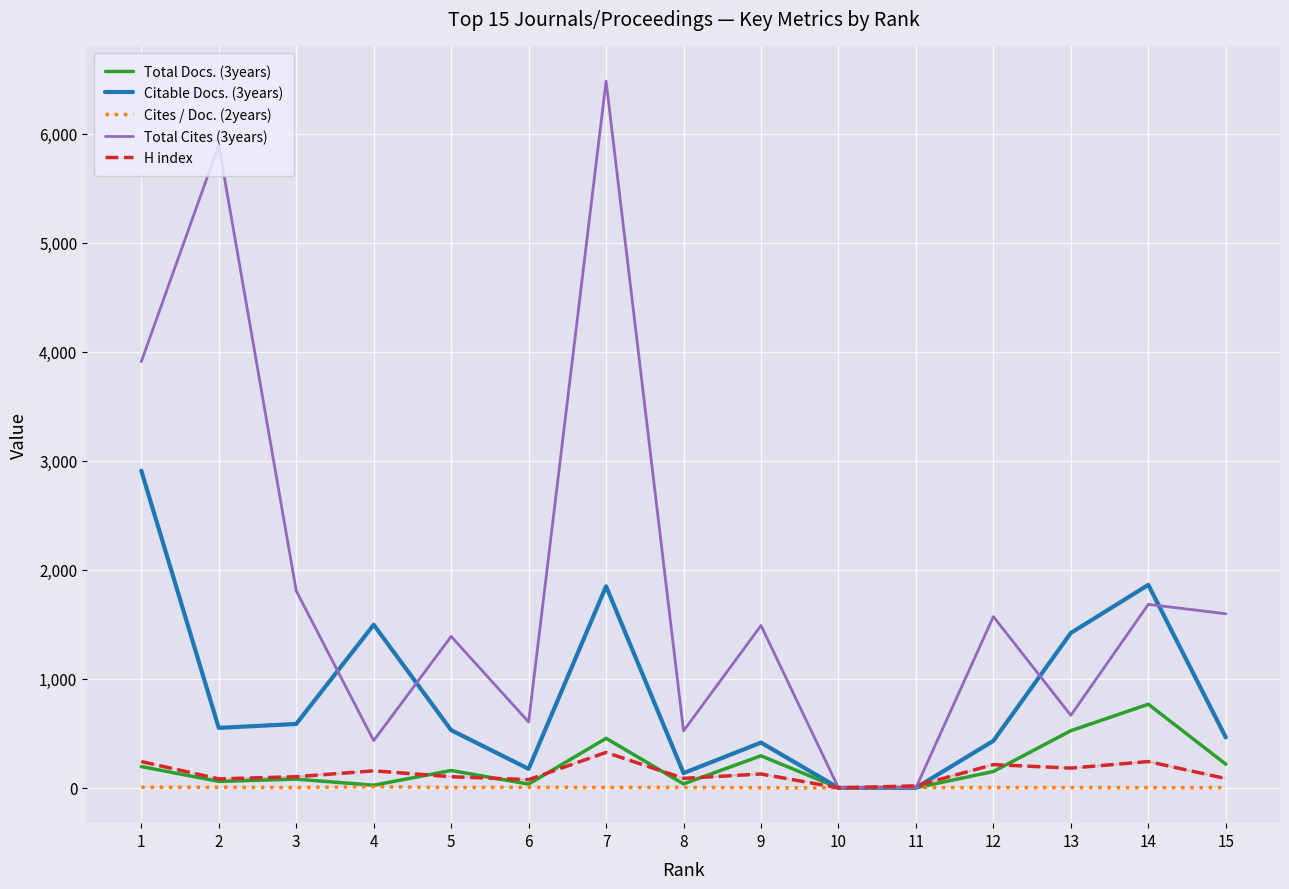

Which series has the largest range (max minus min)?

Total Cites (3years)